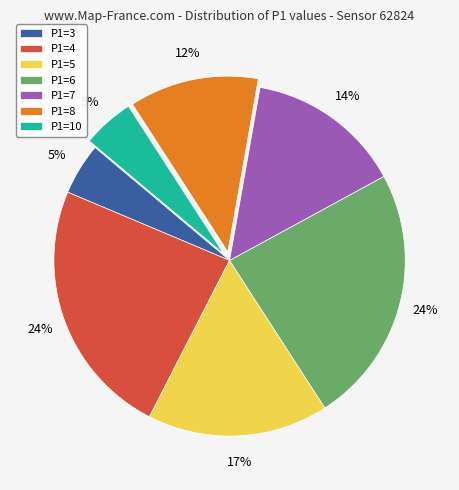

The P1=10 slice represents 30% of the pie. True or false?

False